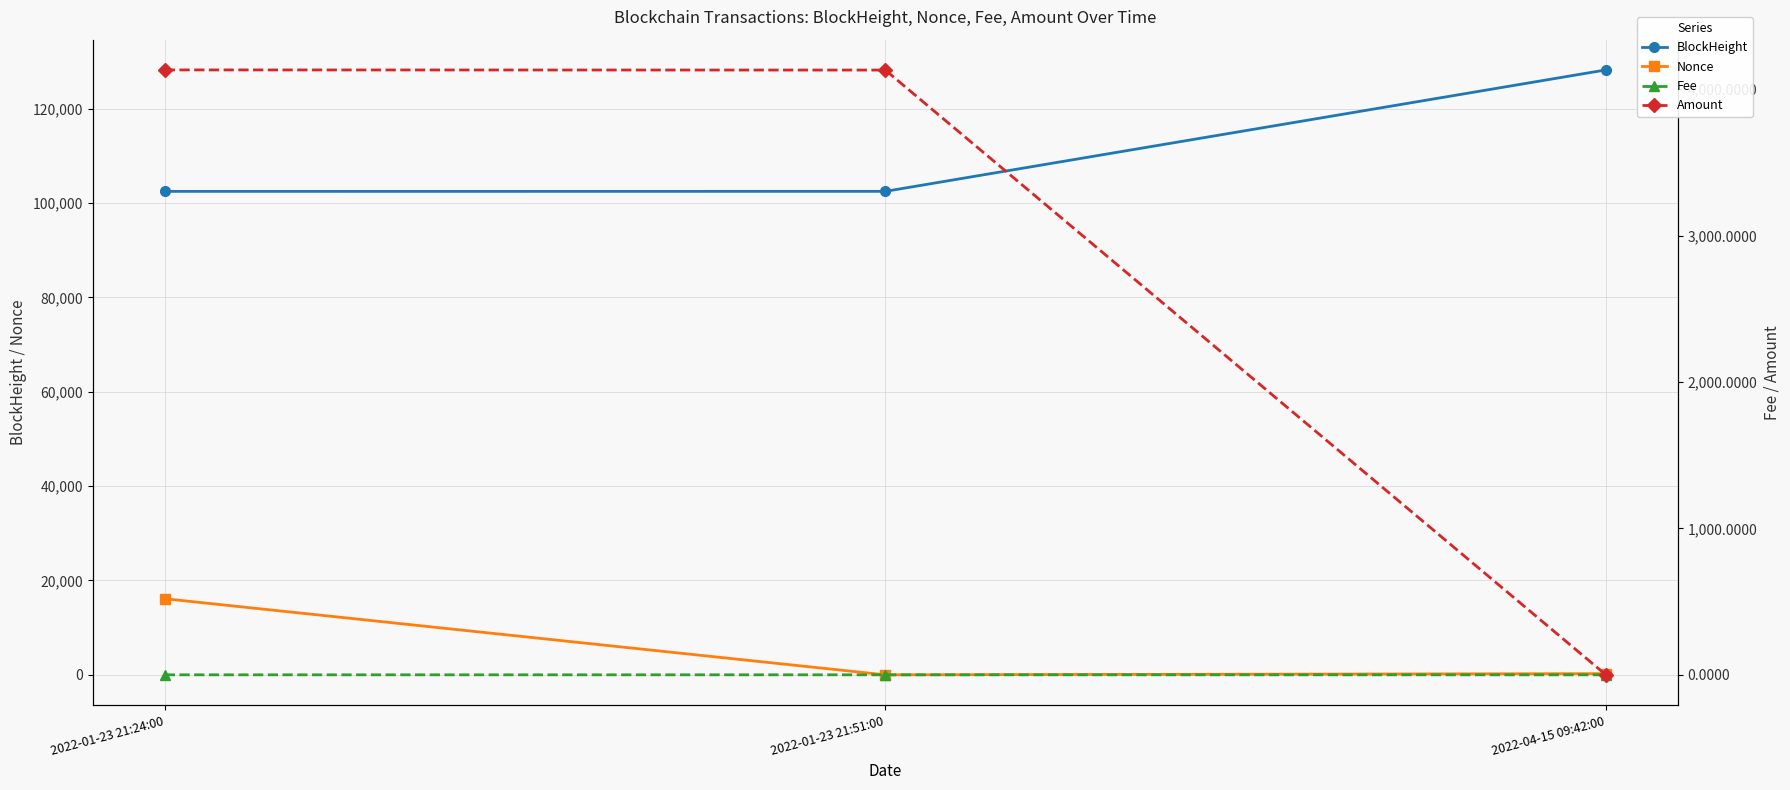

What is the label of the 3rd point from the right?

2022-01-23 21:24:00